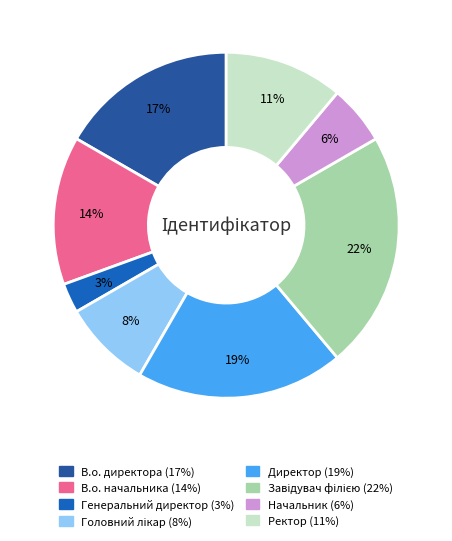

How many slices are in this pie chart?

8